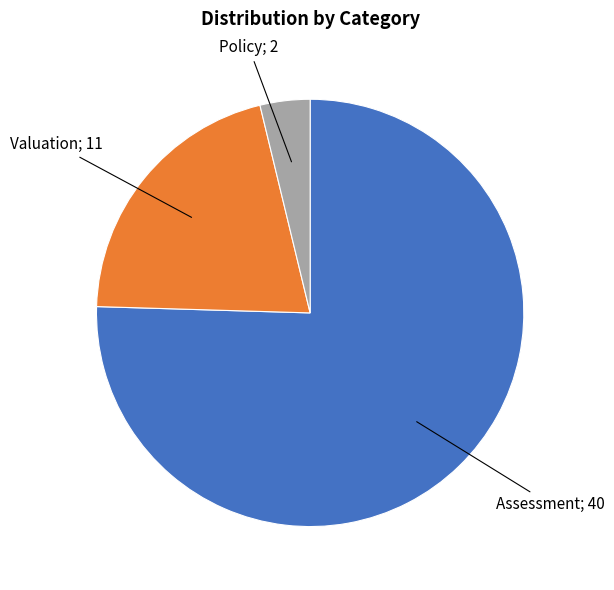

Is there a majority slice in this chart?

Yes